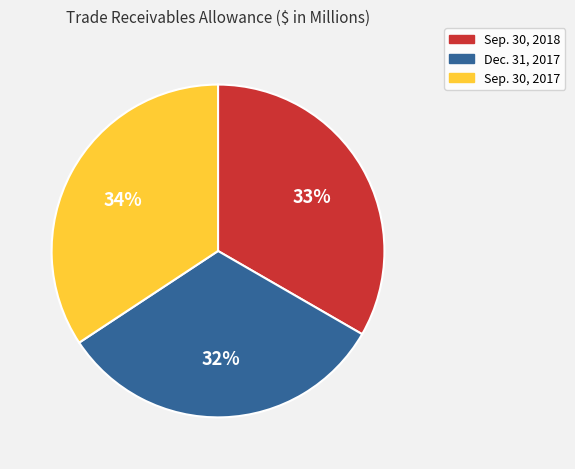

To the nearest percent, what is the difference between the largest and smallest slice percentages?

2%